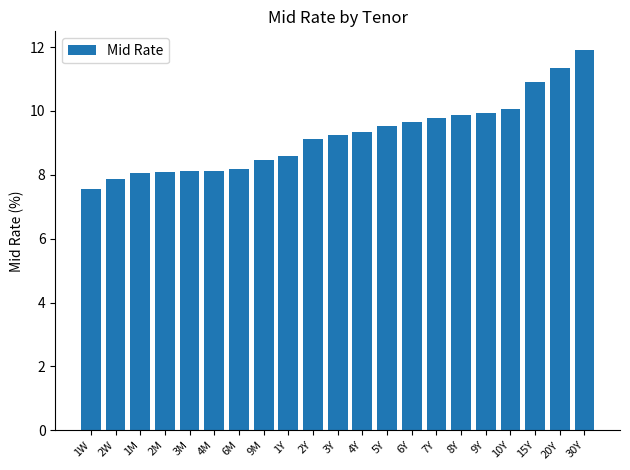

What position from the left is 1W?

1